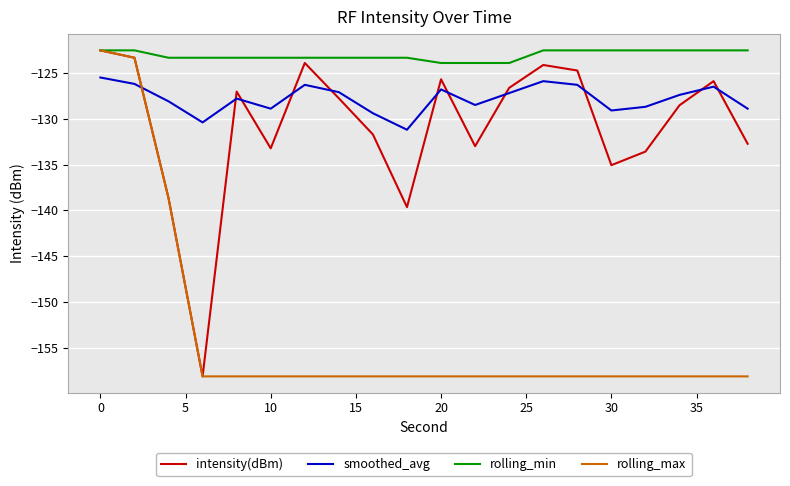

True or false: smoothed_avg and rolling_min intersect in this chart.

False